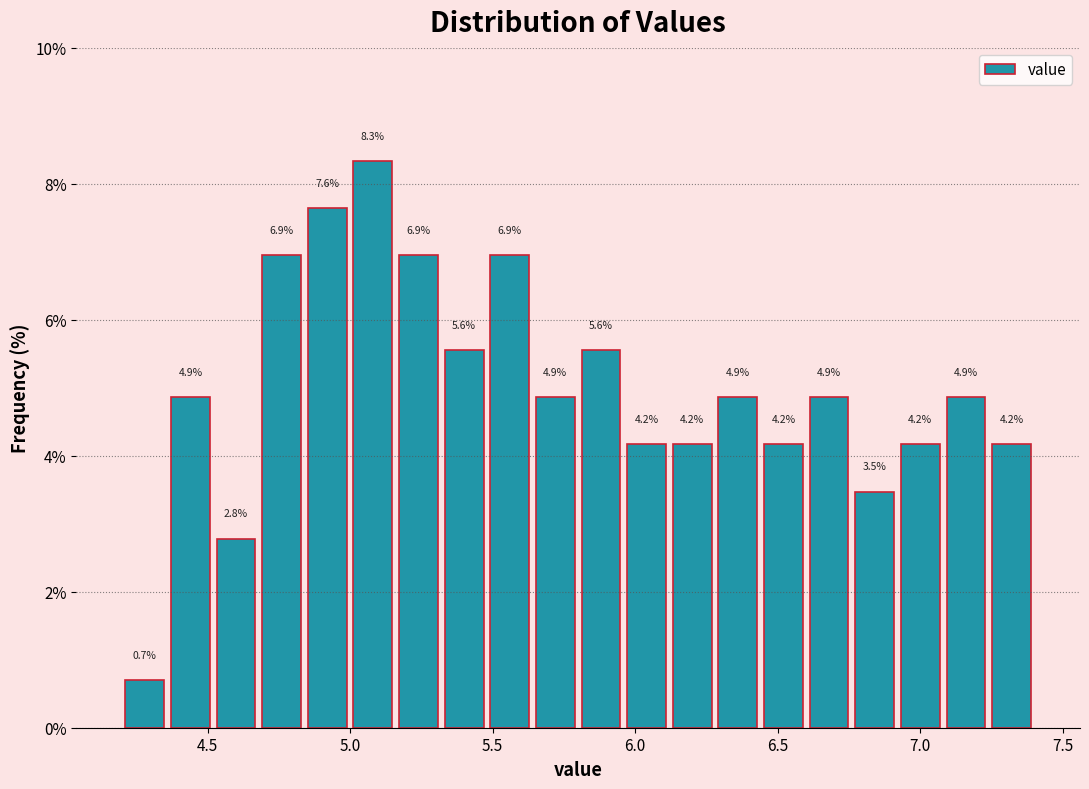

Around what value on the x-axis is the tallest bar? Give the approximate position of its centre, as read against the axis.

5.10